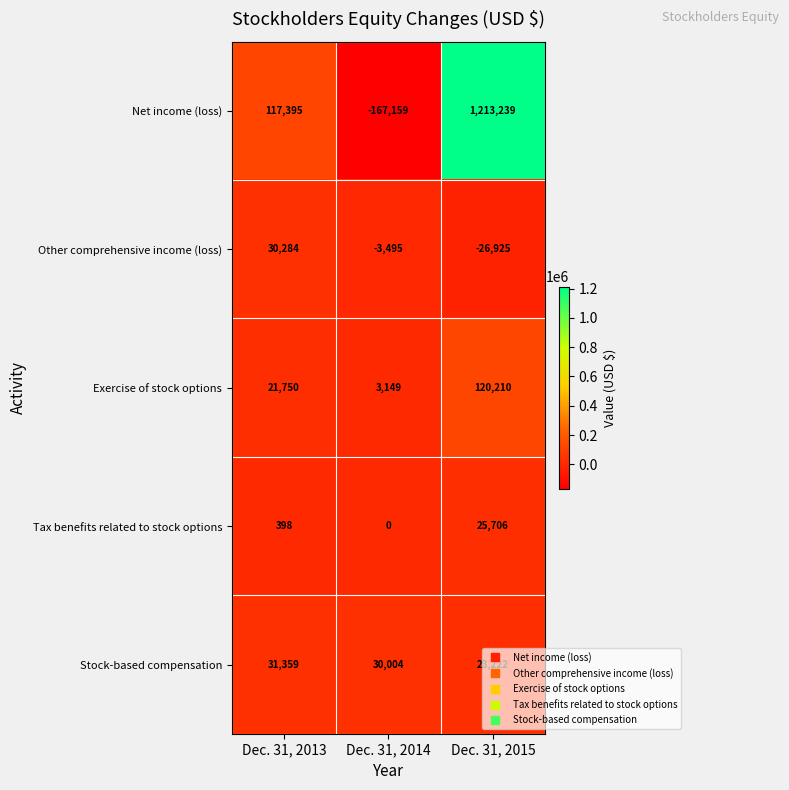

Rank the series by their maximum value, from highest to lowest.

Net income (loss), Exercise of stock options, Stock-based compensation, Other comprehensive income (loss), Tax benefits related to stock options